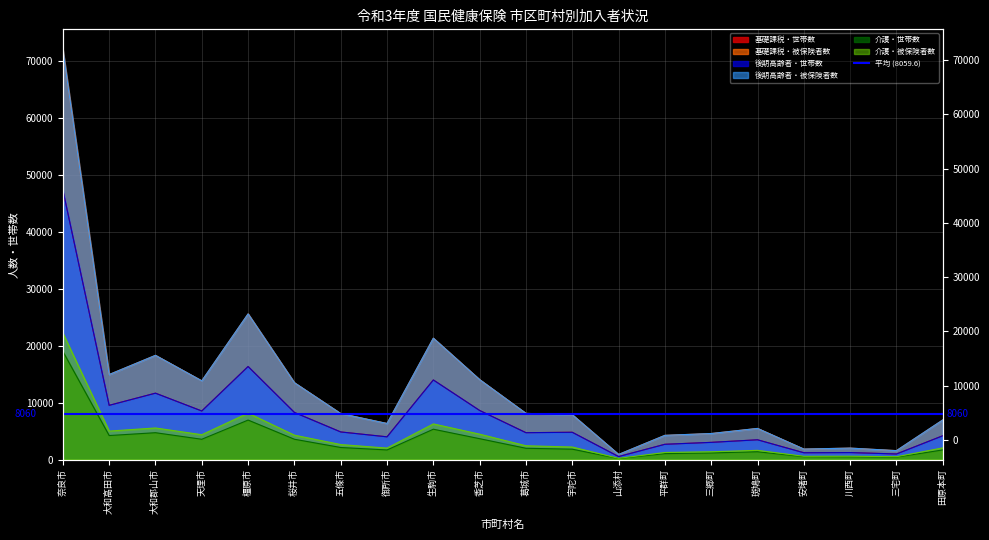

Between 宇陀市 and 田原本町, which series saw the biggest shift?

基礎課税・被保険者数